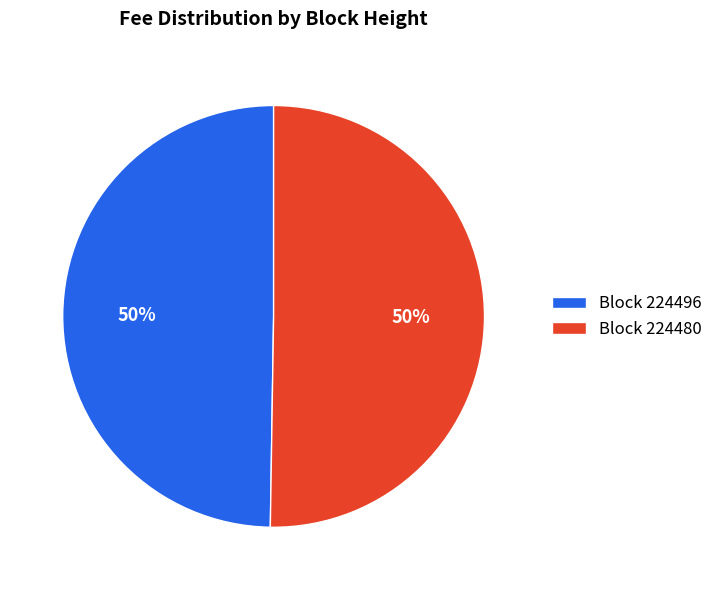

To the nearest percent, what is the combined percentage of Block 224496 and Block 224480?

100%